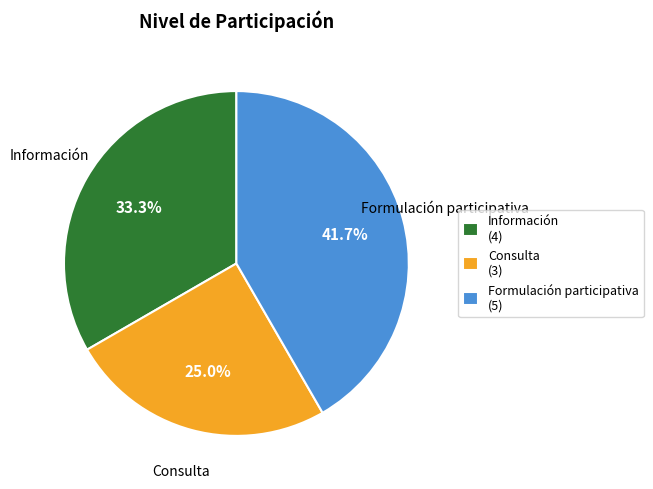

Is there any slice that represents more than half of the pie?

No